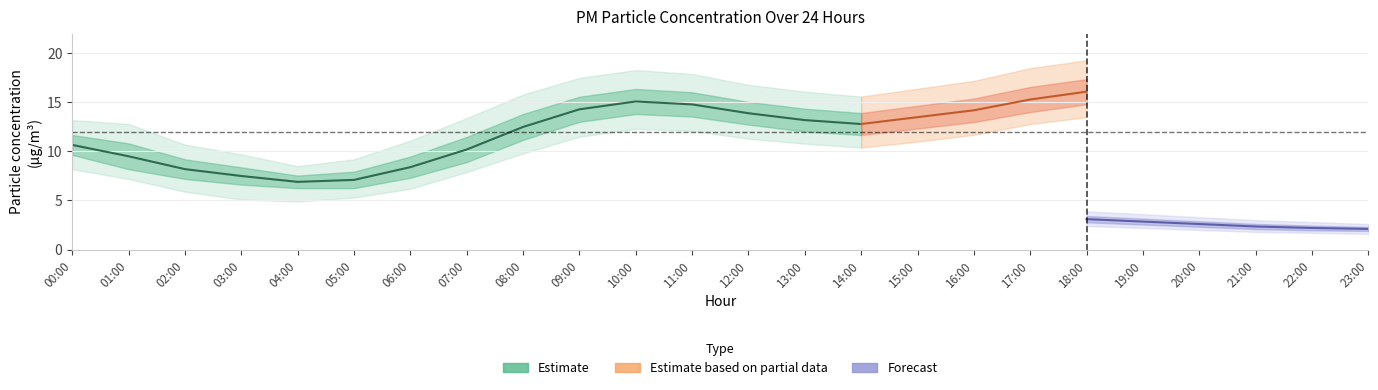

What position from the right is 11:00?

13